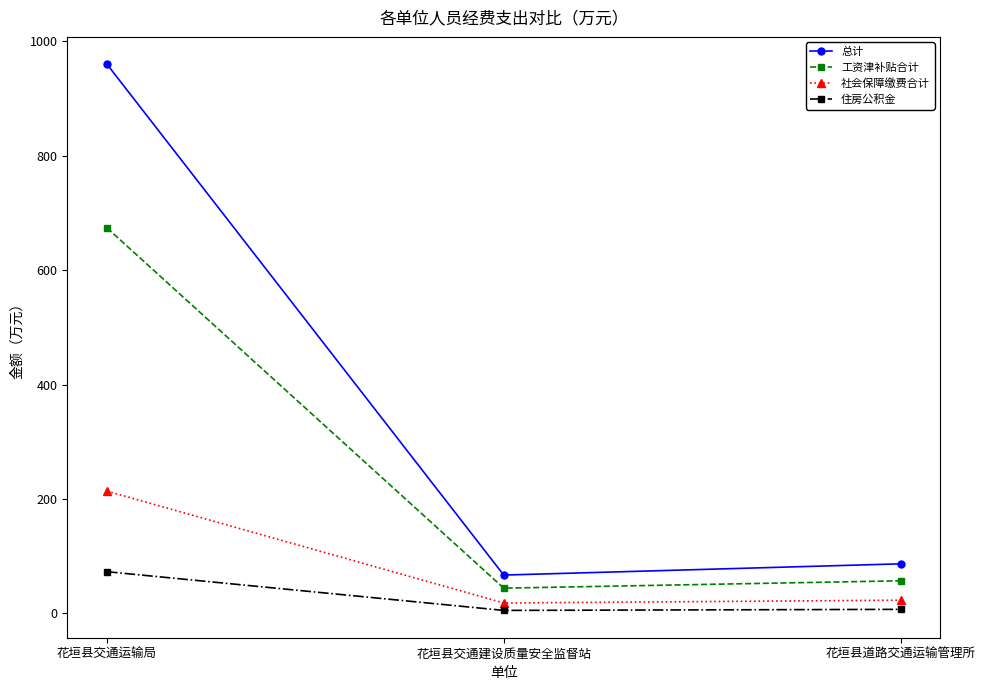

How many values in the 住房公积金 series exceed 6?

2